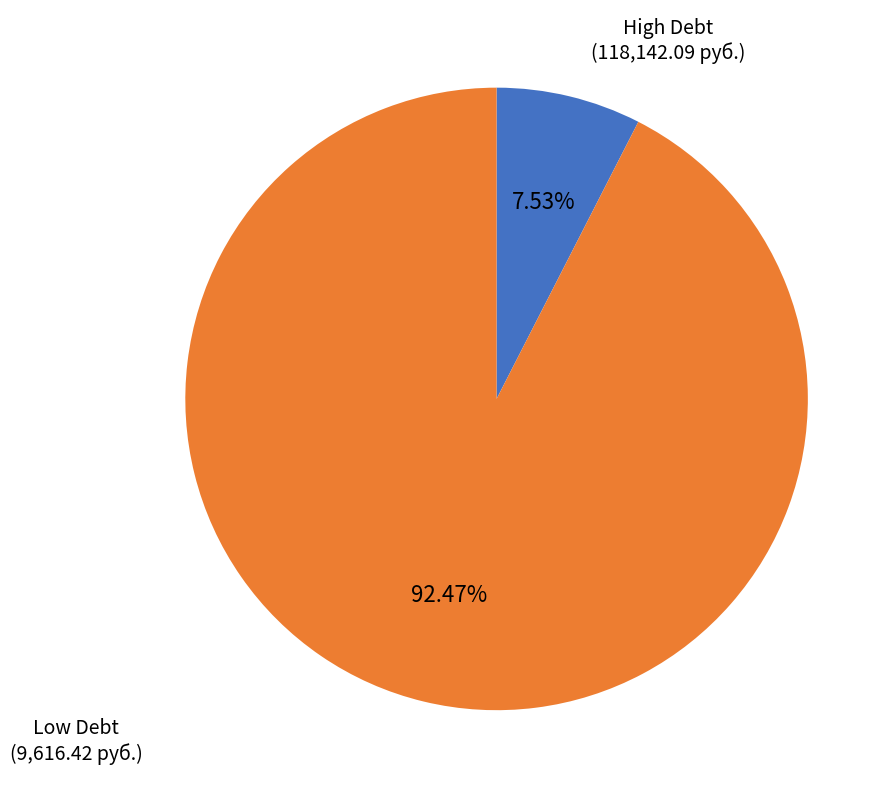

Does any single category account for the majority?

Yes